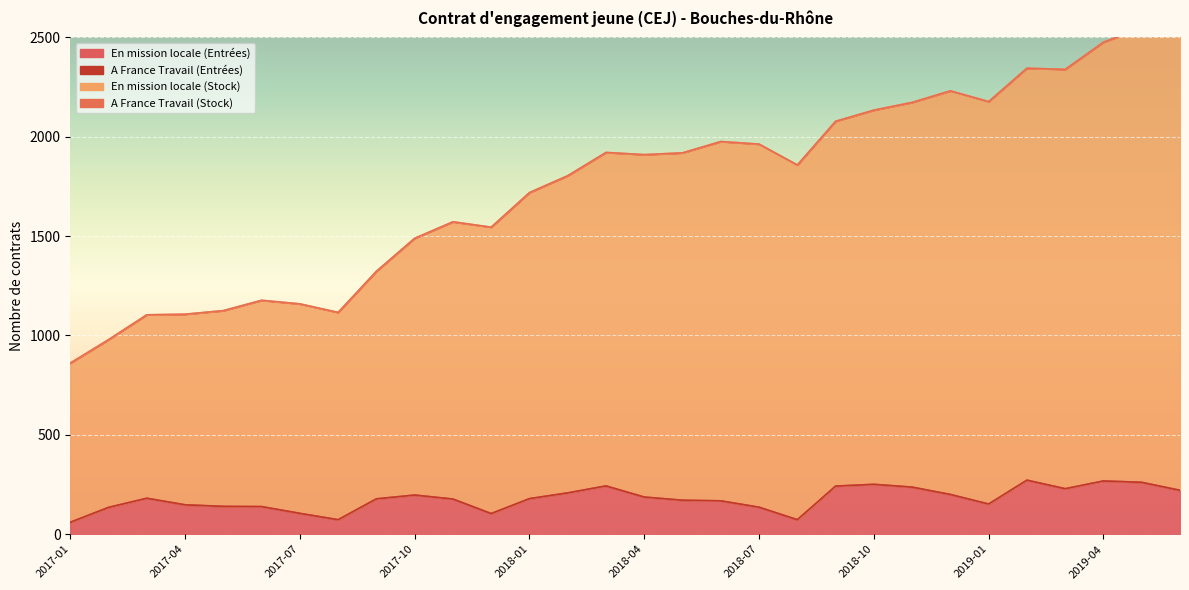

What is the label of the 14th point from the left?

2018-02